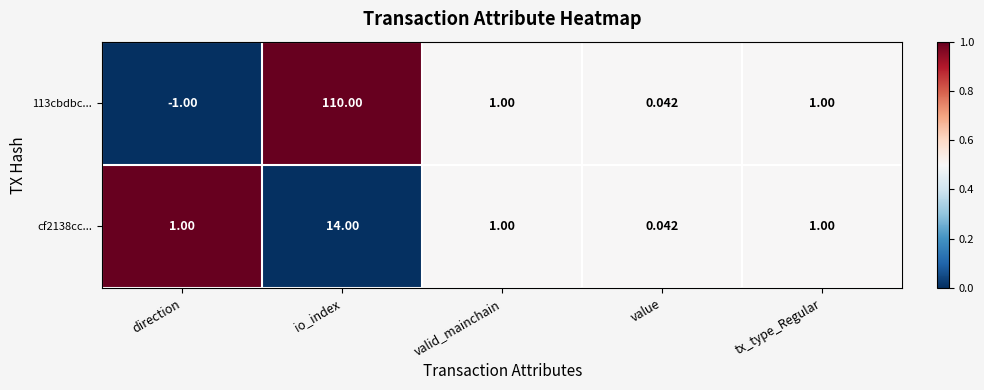

How many data points does each series have?

5